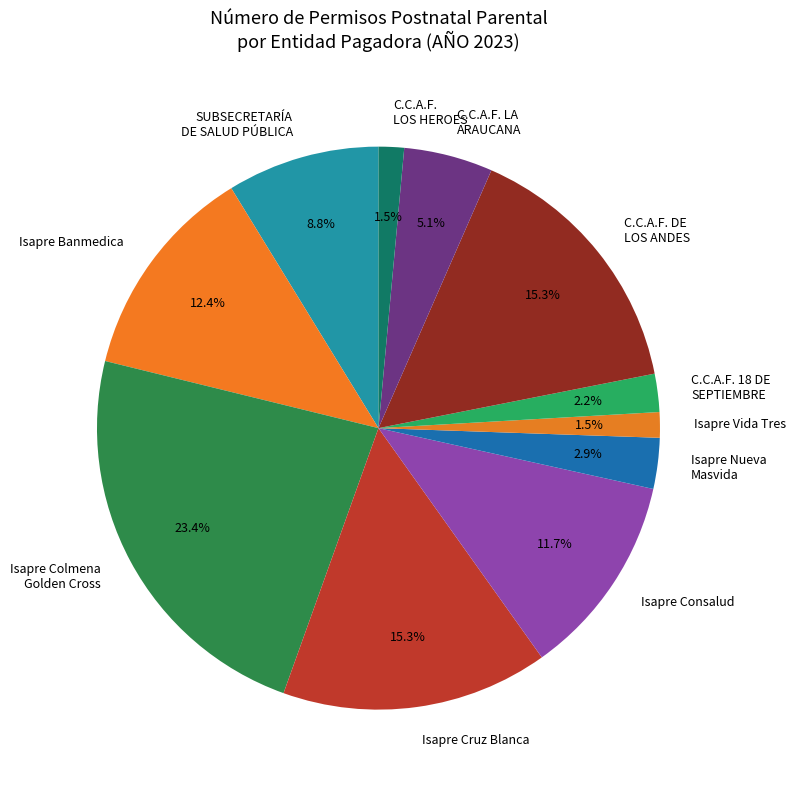

Combined, what portion of the pie is Isapre Banmedica and SUBSECRETARÍA DE SALUD PÚBLICA?

21.2%